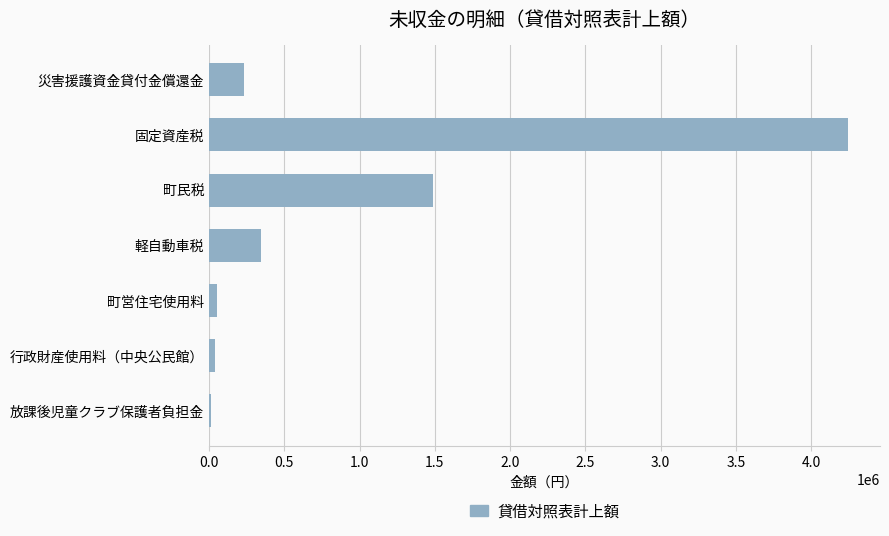

What is the label of the 6th bar from the top?

行政財産使用料（中央公民館）